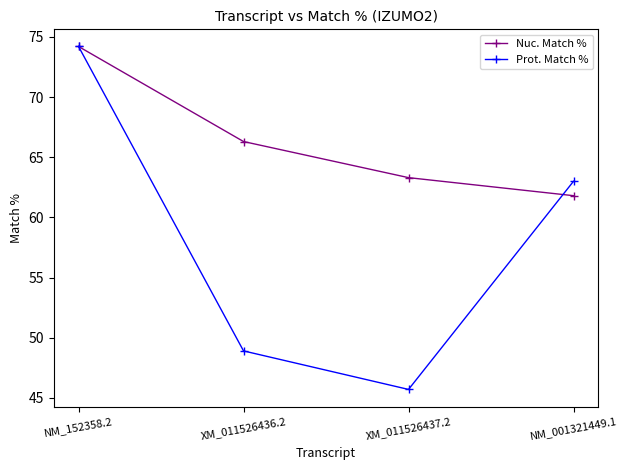

What is the difference between the second highest and second lowest values in the Prot. Match % series?

14.1